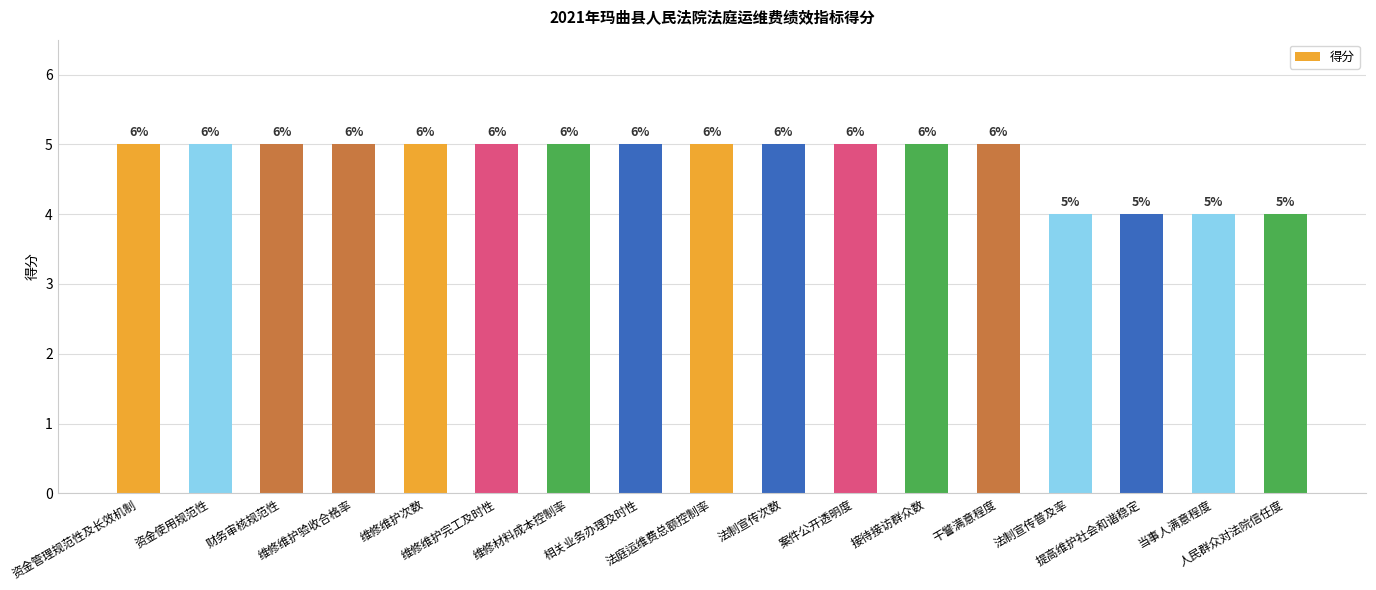

Reading right to left, extract all data points from this chart.

4	4	4	4	5	5	5	5	5	5	5	5	5	5	5	5	5